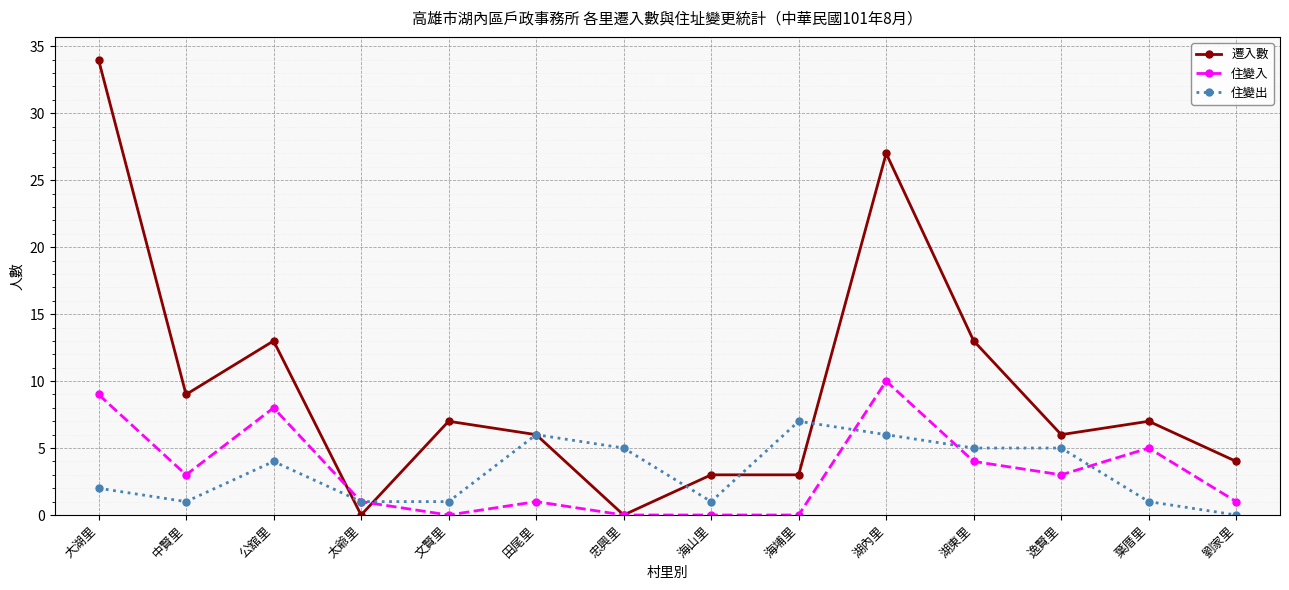

True or false: 住變入 and 住變出 cross at least once.

True